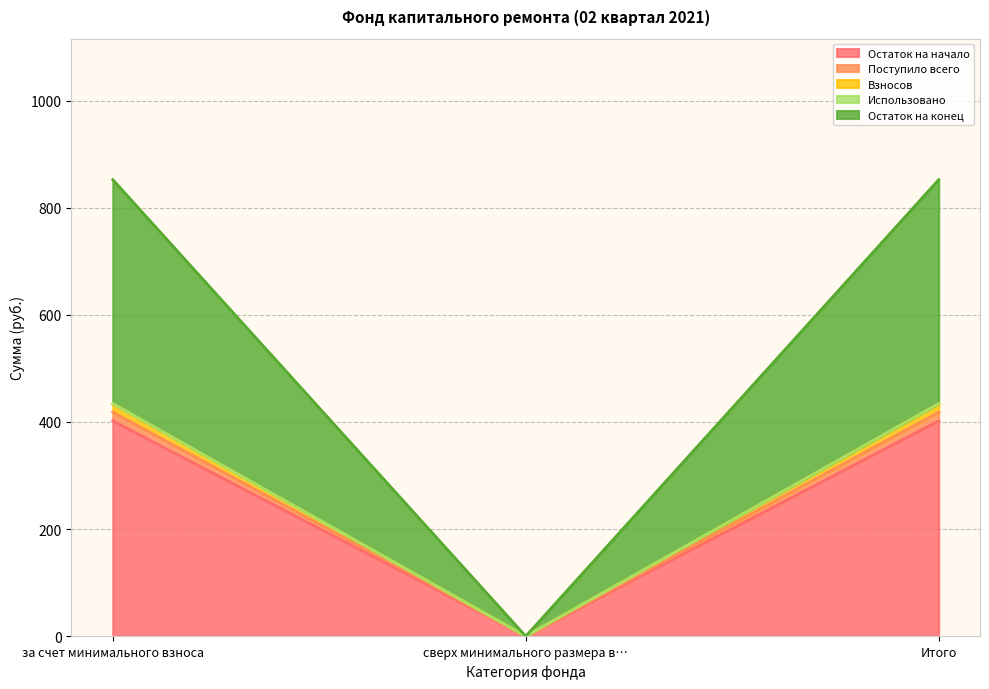

Does the chart display data point markers on the line(s)?

No